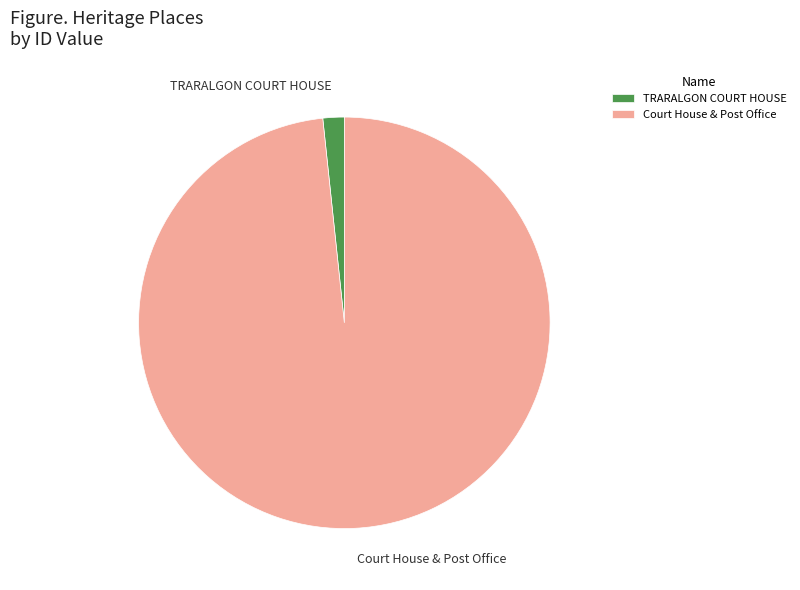

How many segments does this pie chart have?

2